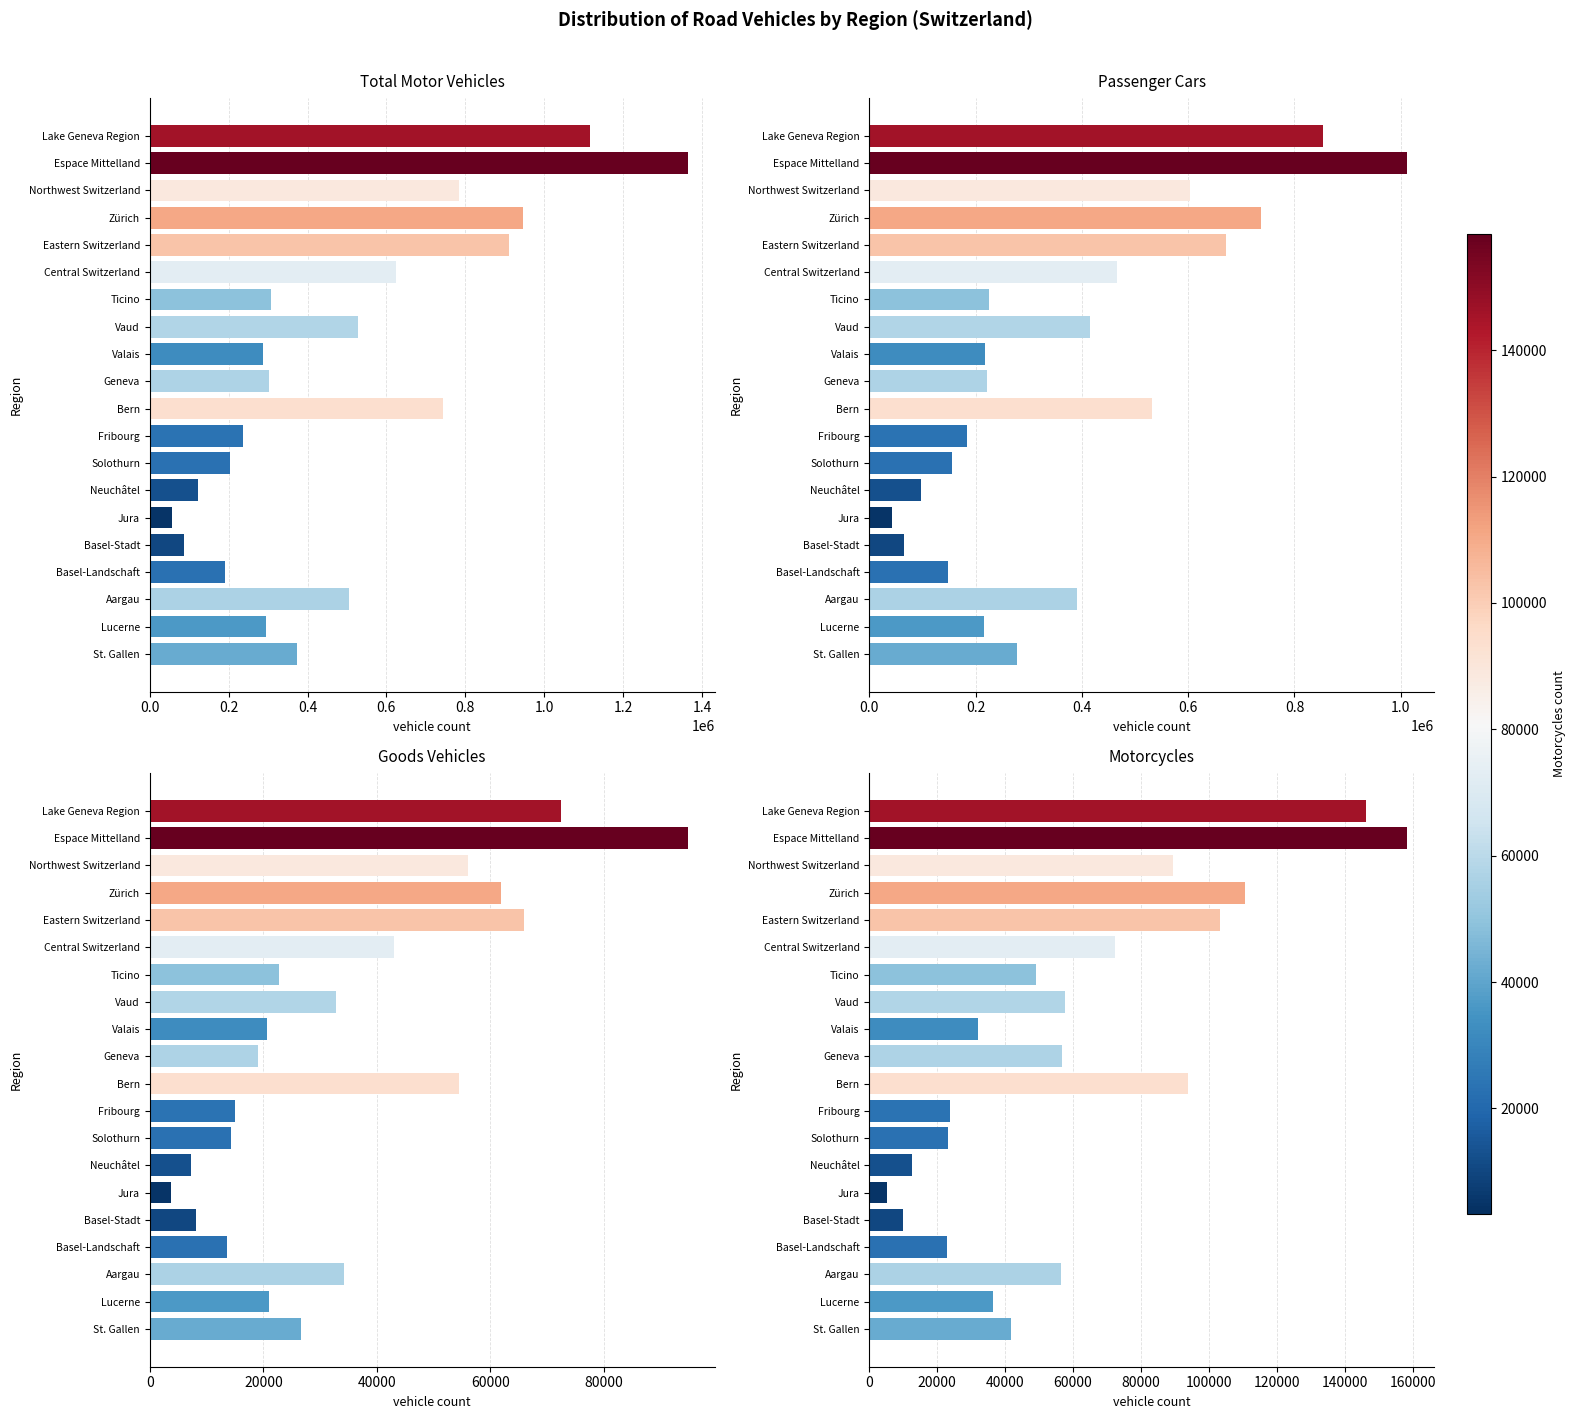

What is the value of the Passenger Cars bar at the 16th from the left?

66143